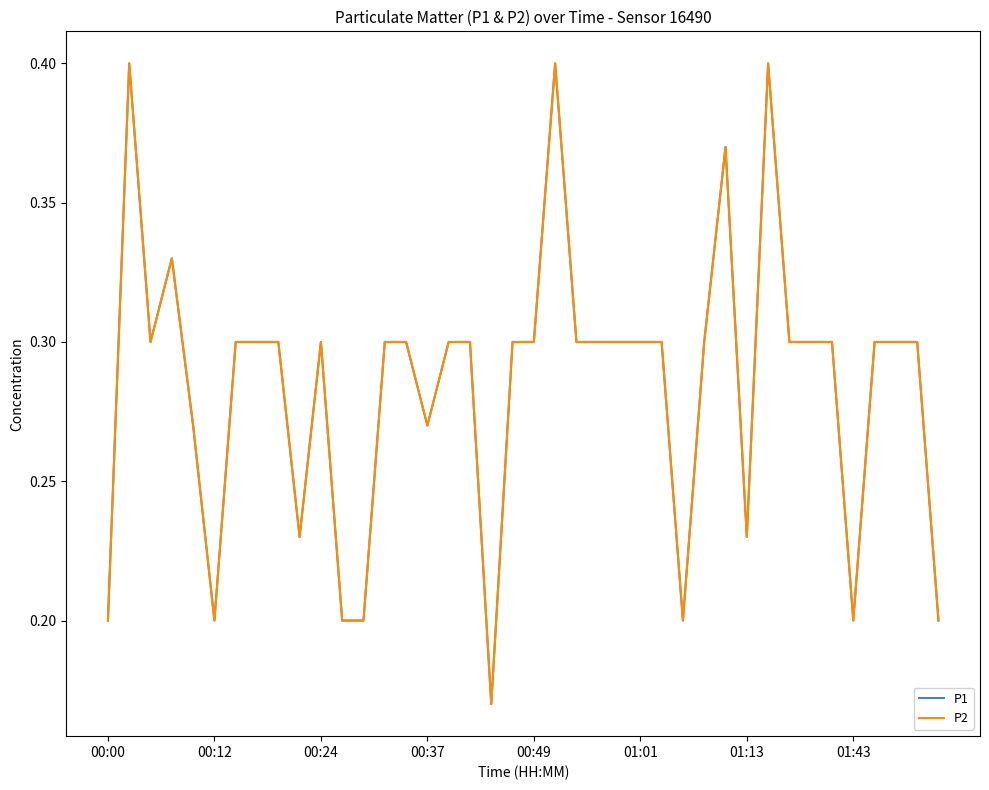

True or false: P2 and P1 intersect in this chart.

False